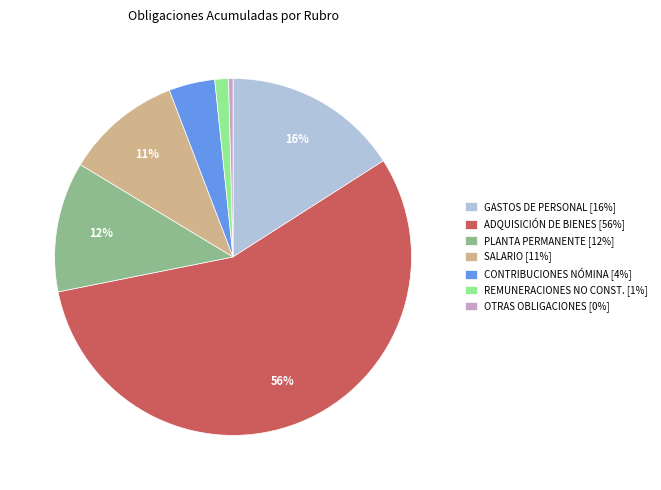

Which slice represents more than half of the pie?

ADQUISICIÓN DE BIENES [56%]